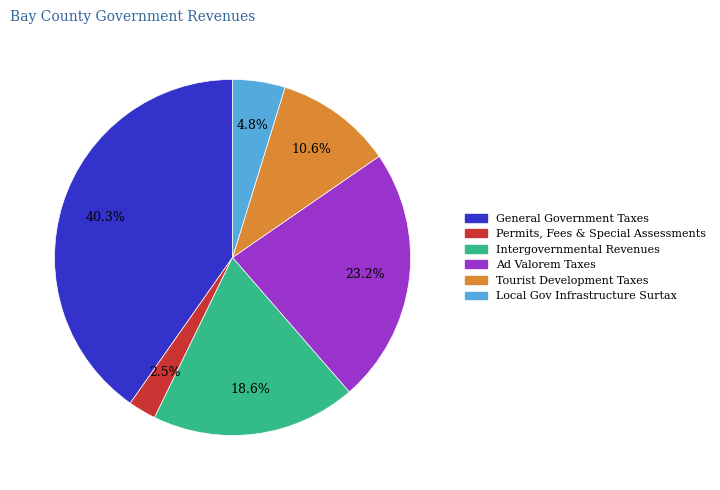

Does General Government Taxes represent more than half of the total?

No